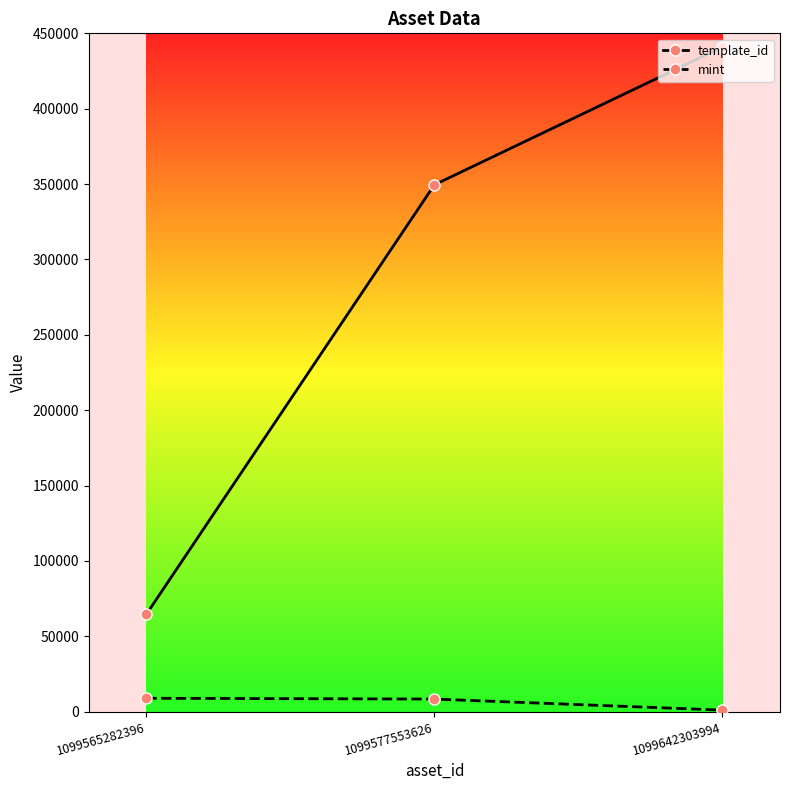

Rank the series at 1099565282396 from lowest to highest value.

mint, template_id